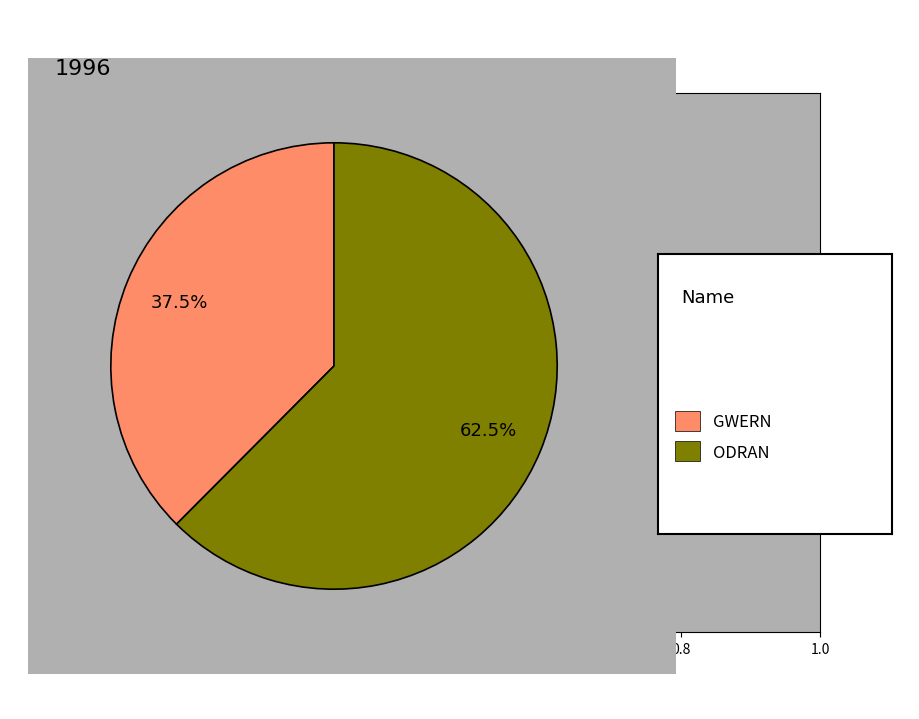

Count the number of slices in the pie.

2